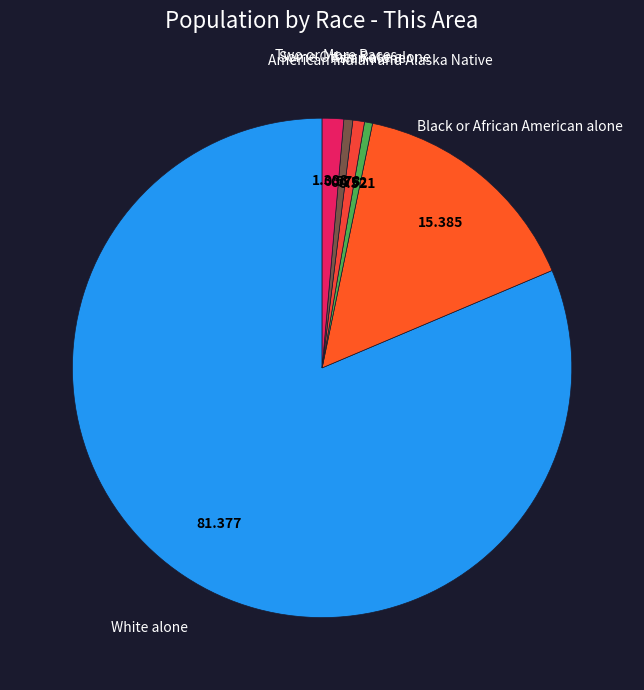

Which slice is the largest?

White alone